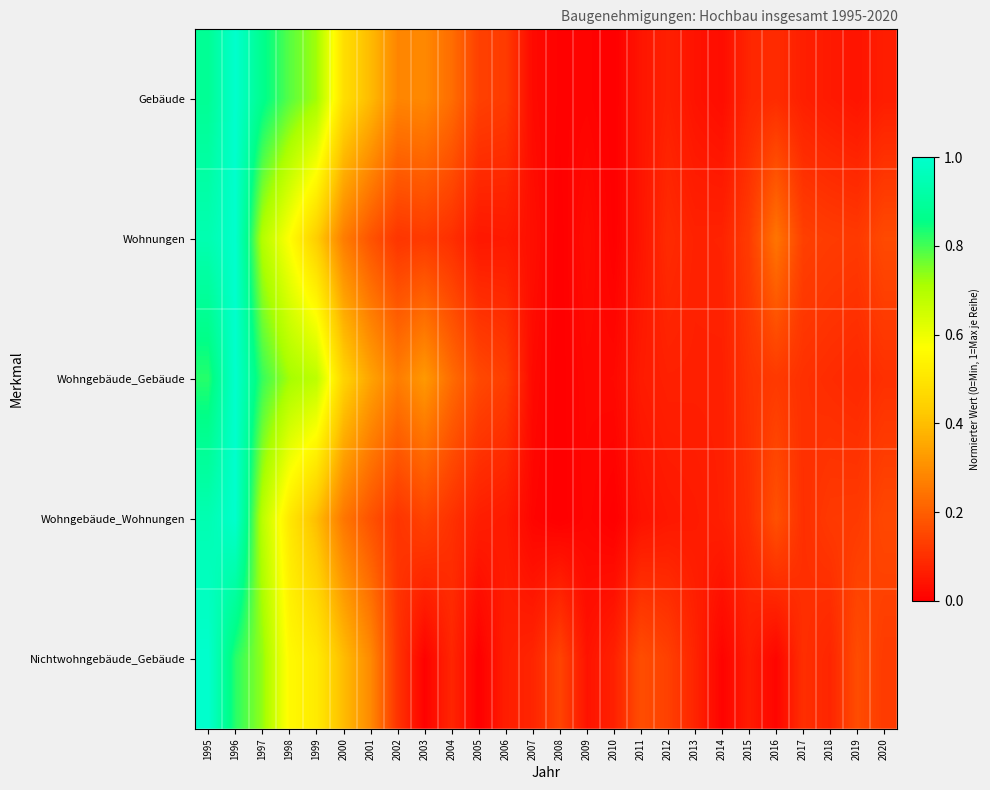

Reading right to left, what are all the values shown in this chart?

Gebäude: 2020=0.1	2019=0.0	2018=0.1	2017=0.1	2016=0.1	2015=0.1	2014=0.0	2013=0.0	2012=0.1	2011=0.0	2010=0.0	2009=0.0	2008=0.0	2007=0.0	2006=0.1	2005=0.1	2004=0.2	2003=0.3	2002=0.3	2001=0.4	2000=0.5	1999=0.7	1998=0.8	1997=0.9	1996=1.0	1995=0.9
Wohnungen: 2020=0.2	2019=0.1	2018=0.1	2017=0.1	2016=0.2	2015=0.1	2014=0.1	2013=0.1	2012=0.1	2011=0.0	2010=0.0	2009=0.0	2008=0.0	2007=0.0	2006=0.1	2005=0.1	2004=0.1	2003=0.1	2002=0.1	2001=0.2	2000=0.3	1999=0.4	1998=0.6	1997=0.7	1996=1.0	1995=0.9
Wohngebäude_Gebäude: 2020=0.1	2019=0.1	2018=0.1	2017=0.1	2016=0.1	2015=0.1	2014=0.1	2013=0.1	2012=0.1	2011=0.1	2010=0.0	2009=0.0	2008=0.0	2007=0.0	2006=0.1	2005=0.2	2004=0.2	2003=0.3	2002=0.3	2001=0.3	2000=0.5	1999=0.7	1998=0.7	1997=0.8	1996=1.0	1995=0.8
Wohngebäude_Wohnungen: 2020=0.2	2019=0.1	2018=0.1	2017=0.1	2016=0.2	2015=0.1	2014=0.1	2013=0.1	2012=0.1	2011=0.0	2010=0.0	2009=0.0	2008=0.0	2007=0.0	2006=0.1	2005=0.1	2004=0.1	2003=0.1	2002=0.1	2001=0.2	2000=0.3	1999=0.4	1998=0.5	1997=0.7	1996=1.0	1995=0.9
Nichtwohngebäude_Gebäude: 2020=0.1	2019=0.2	2018=0.1	2017=0.1	2016=0.0	2015=0.1	2014=0.0	2013=0.1	2012=0.1	2011=0.2	2010=0.1	2009=0.0	2008=0.1	2007=0.1	2006=0.1	2005=0.0	2004=0.1	2003=0.0	2002=0.1	2001=0.3	2000=0.4	1999=0.5	1998=0.6	1997=0.7	1996=0.8	1995=1.0